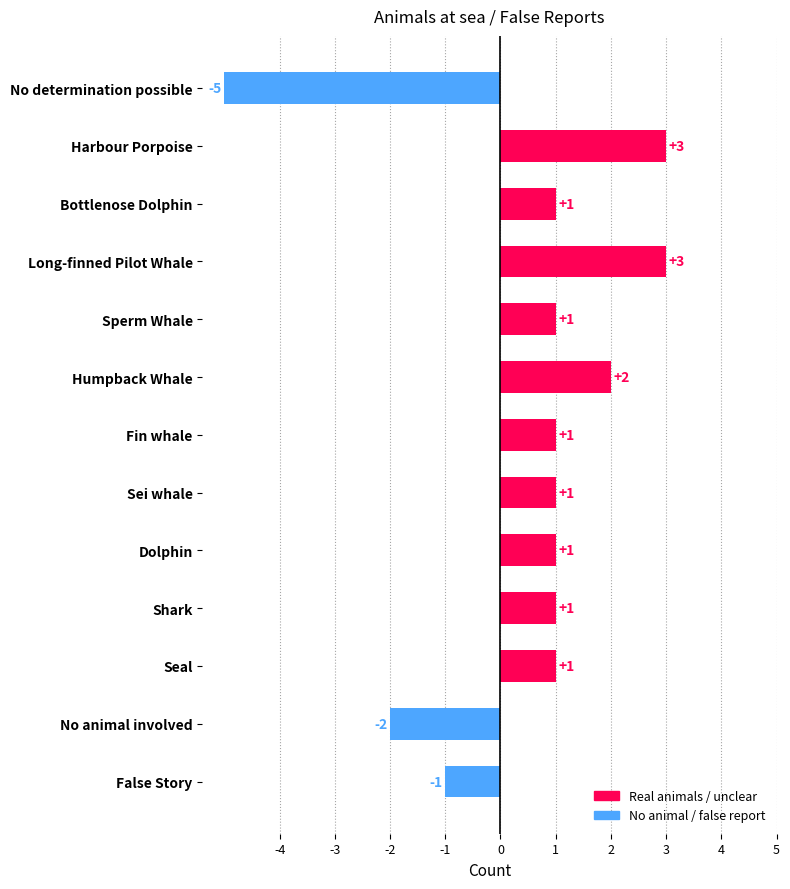

Does the chart contain stacked bars?

No